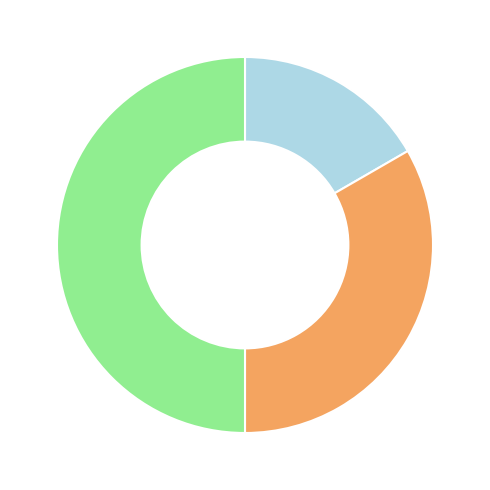

To the nearest percent, what is the average slice percentage?

33%